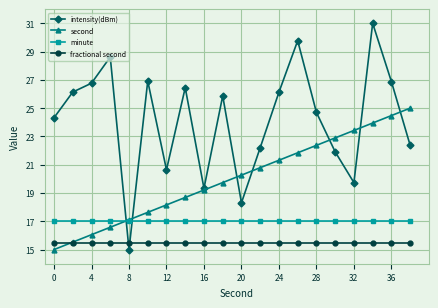

Which series has the widest spread of values?

intensity(dBm)